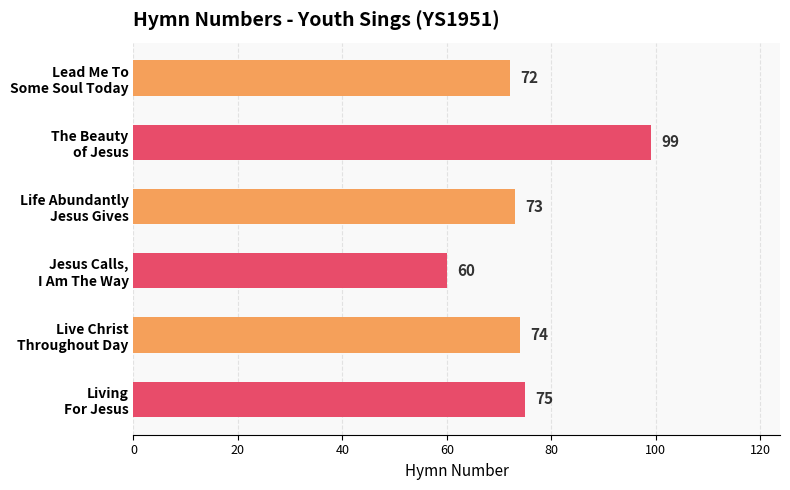

What is the value of the 2nd bar from the top?

99